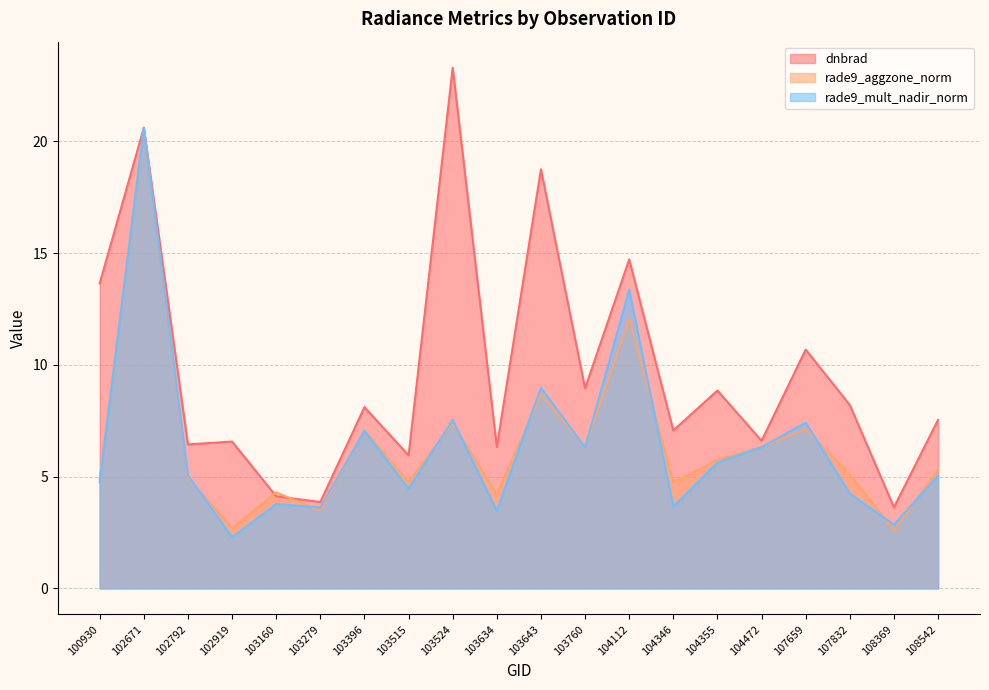

At which label does rade9_mult_nadir_norm reach its peak?

102671